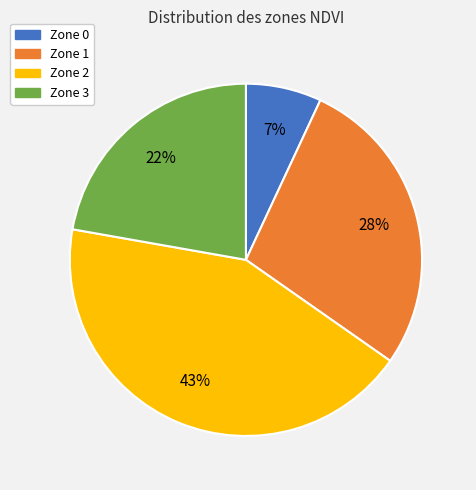

Is there a majority slice in this chart?

No